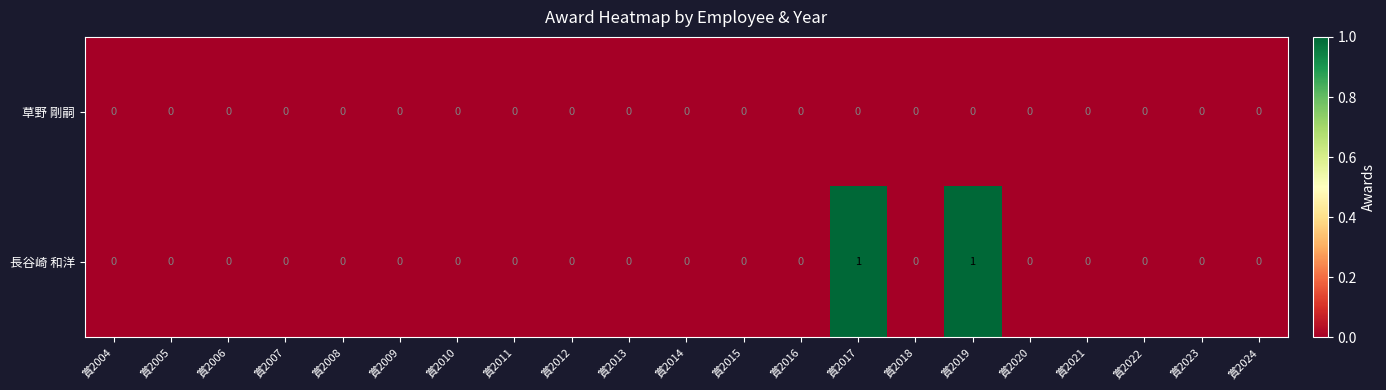

How many series are shown in this chart?

2